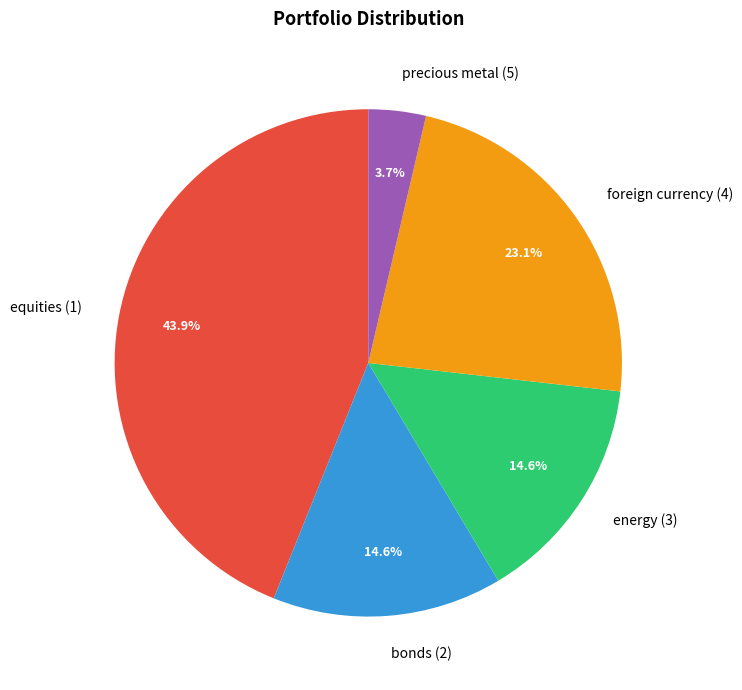

To the nearest percent, what portion does bonds (2) represent?

15%